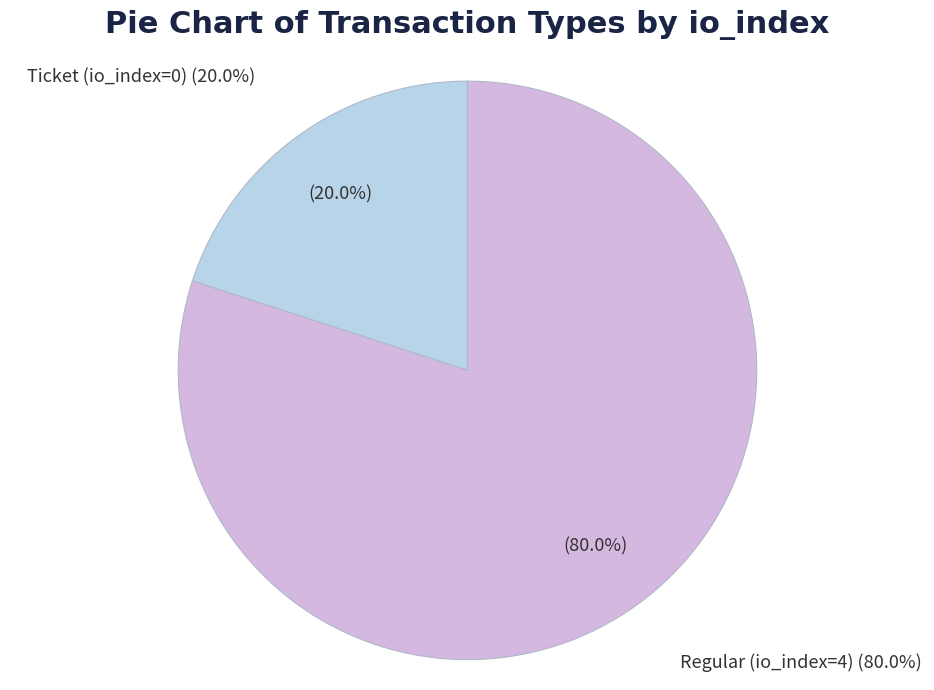

To the nearest percent, what percentage of the pie is Regular (io_index=4)?

80%